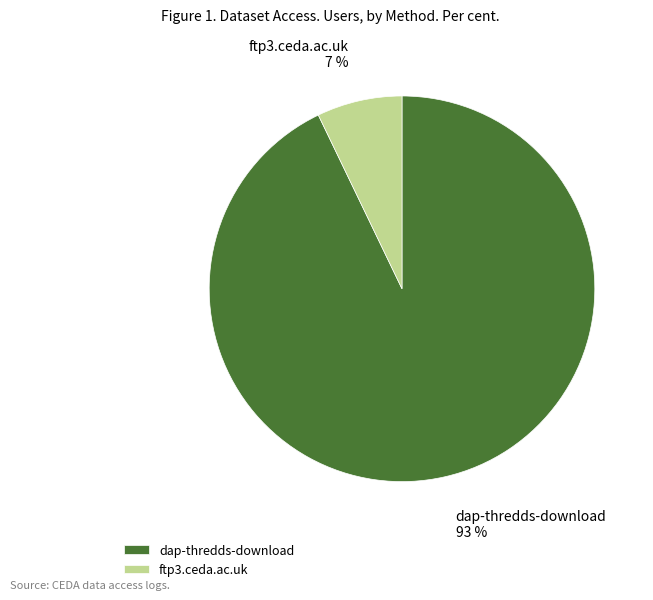

Between dap-thredds-download and ftp3.ceda.ac.uk, which is larger?

dap-thredds-download